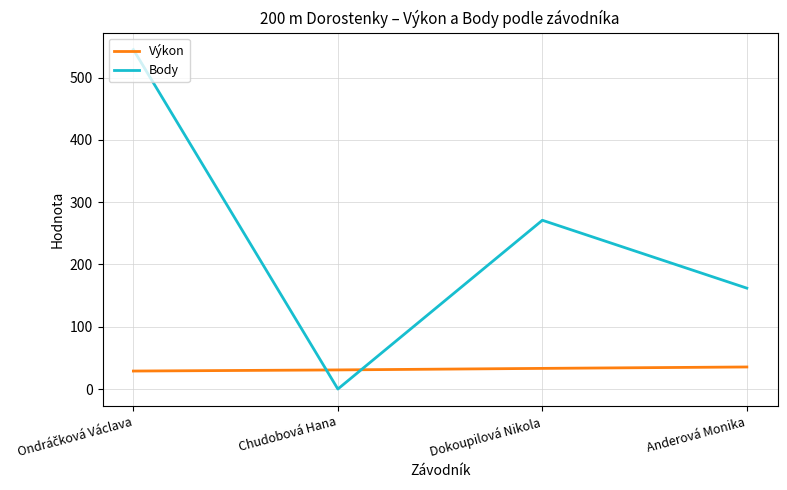

What are all the series names shown in the legend?

Výkon, Body